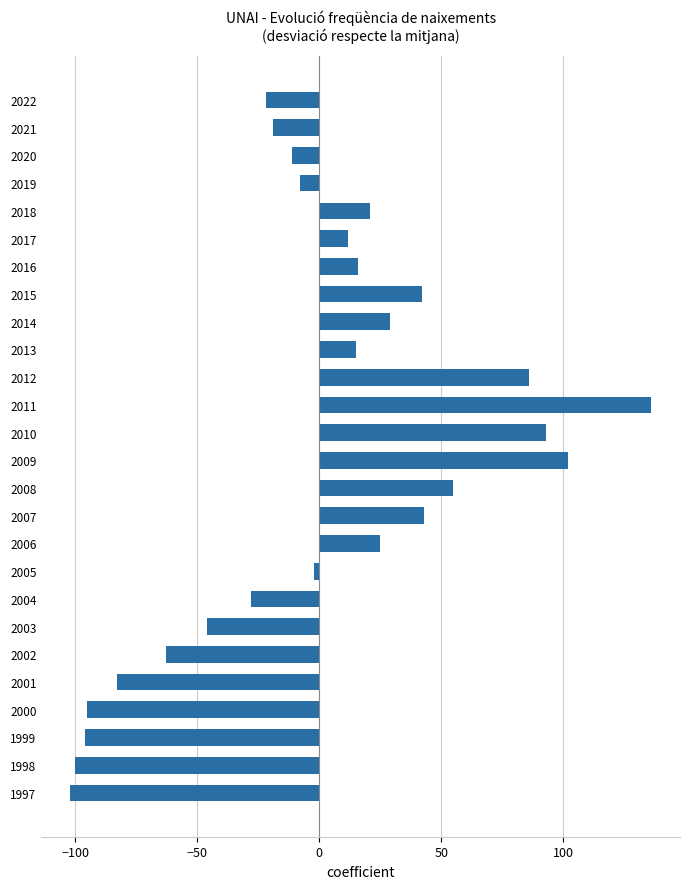

What is the value of the 2nd bar from the top?

-19